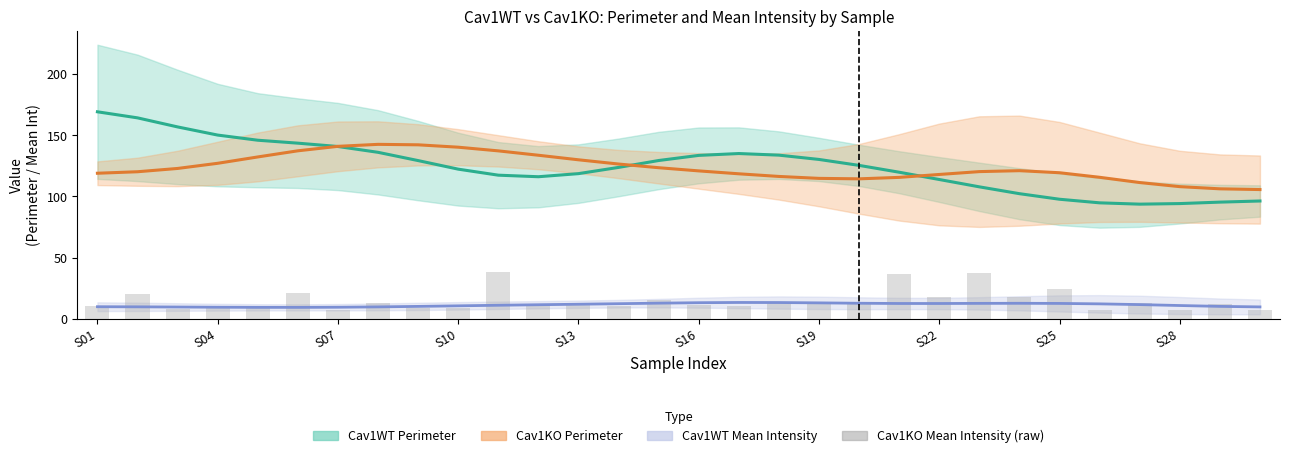

What is the minimum value shown in the chart?

6.9